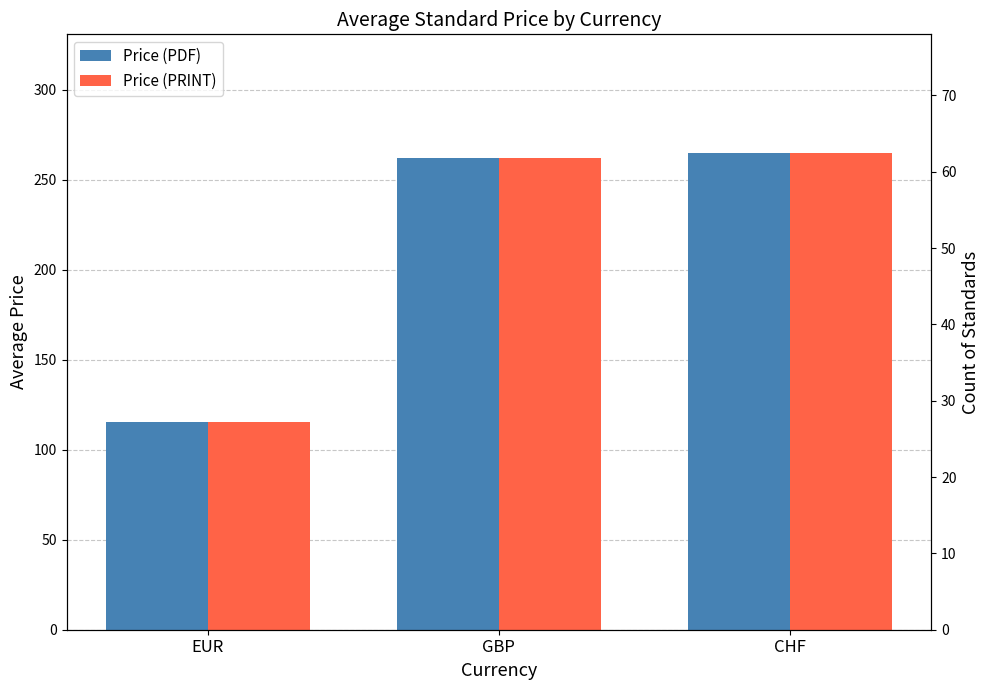

Which has a higher value, CHF or GBP?

CHF